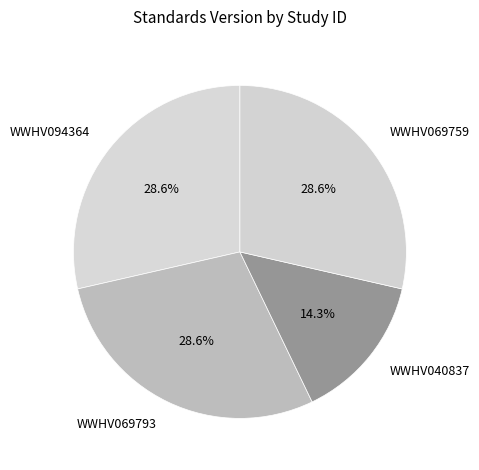

Approximately how many times larger is the value at WWHV069759 compared to WWHV040837?

2.0